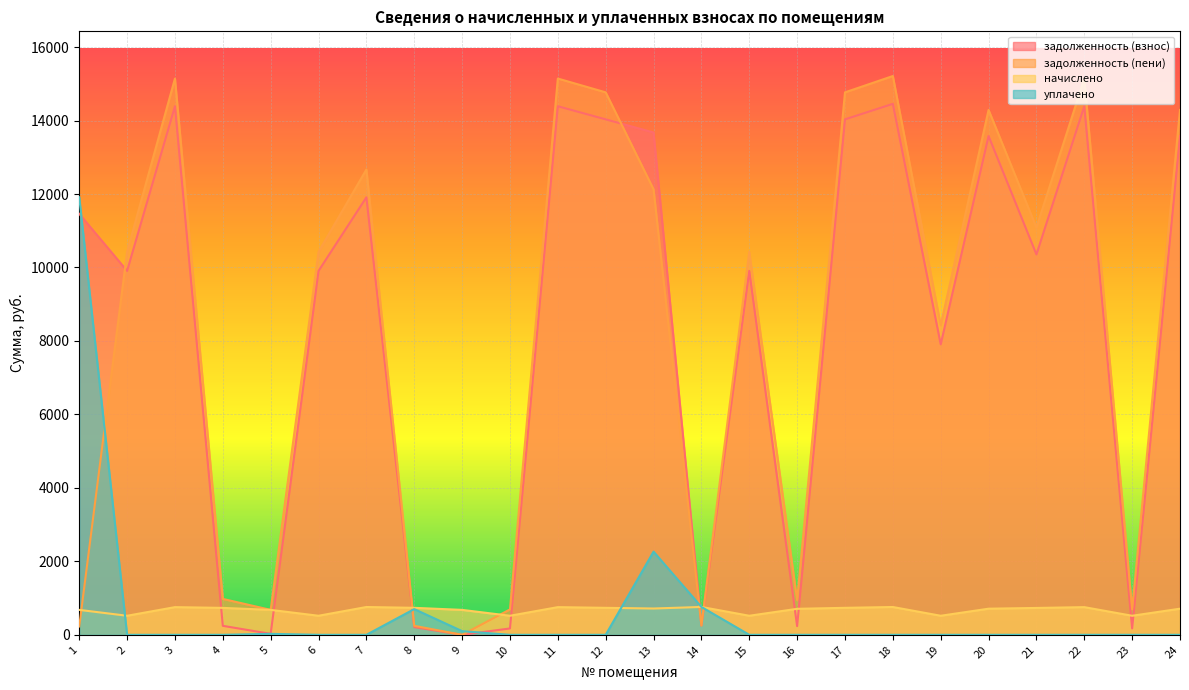

What is the value of the задолженность (взнос) point at the 17th from the left?

14033.0